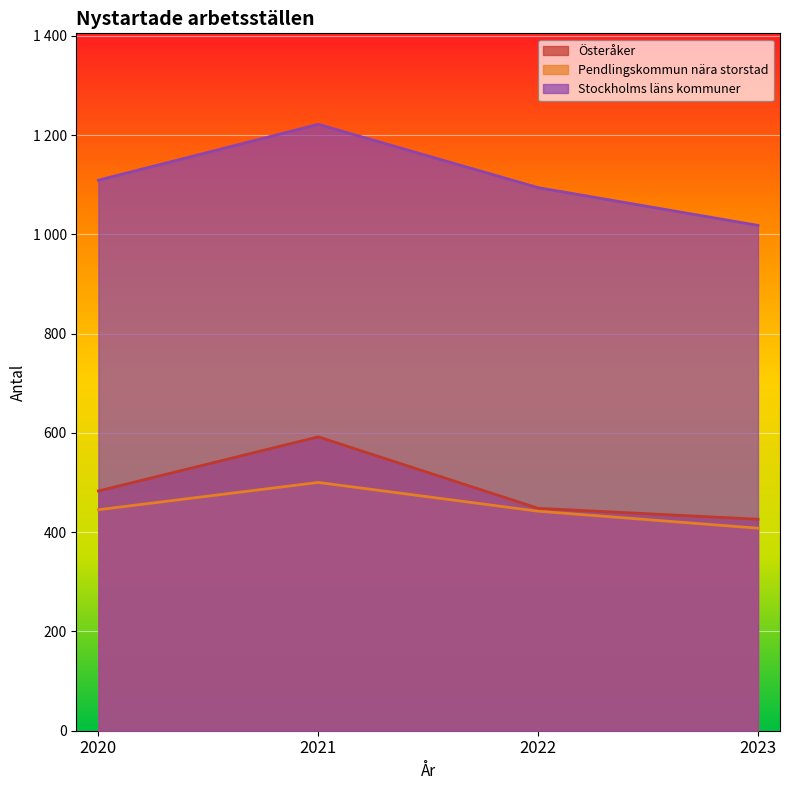

At which category is the sum across all series the highest?

2021